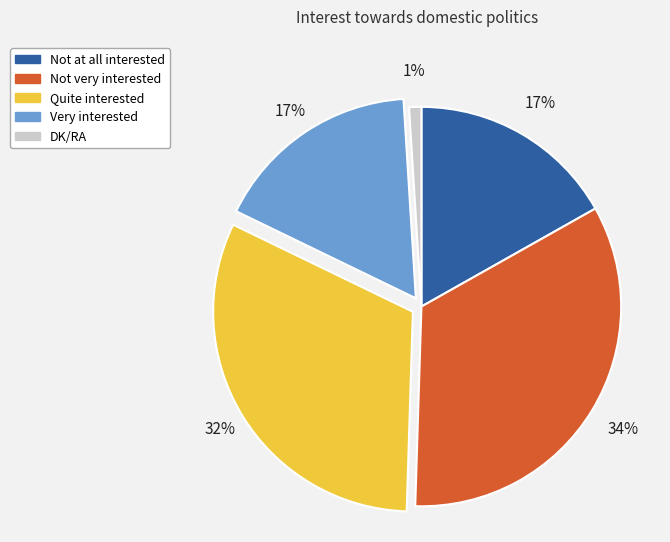

Combined, do Quite interested and DK/RA account for over 50%?

No